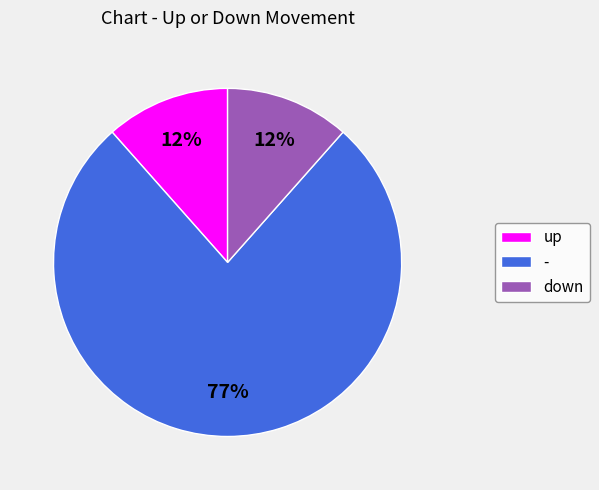

Combined, do down and up account for over 50%?

No